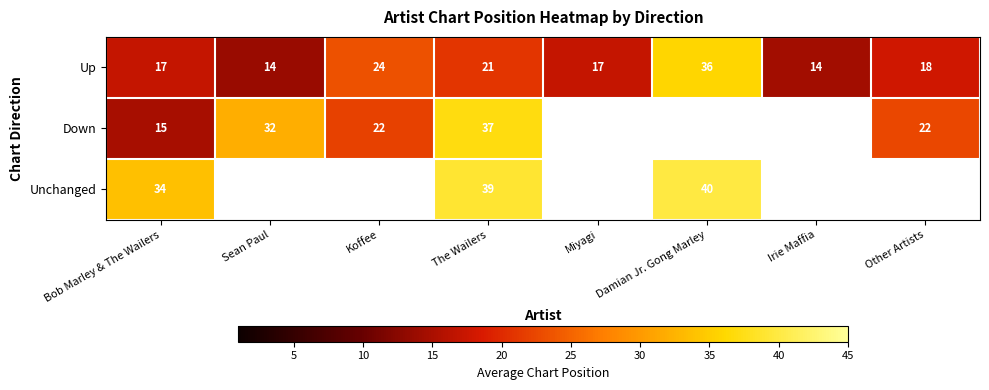

Which has a higher value, Irie Maffia or The Wailers?

The Wailers